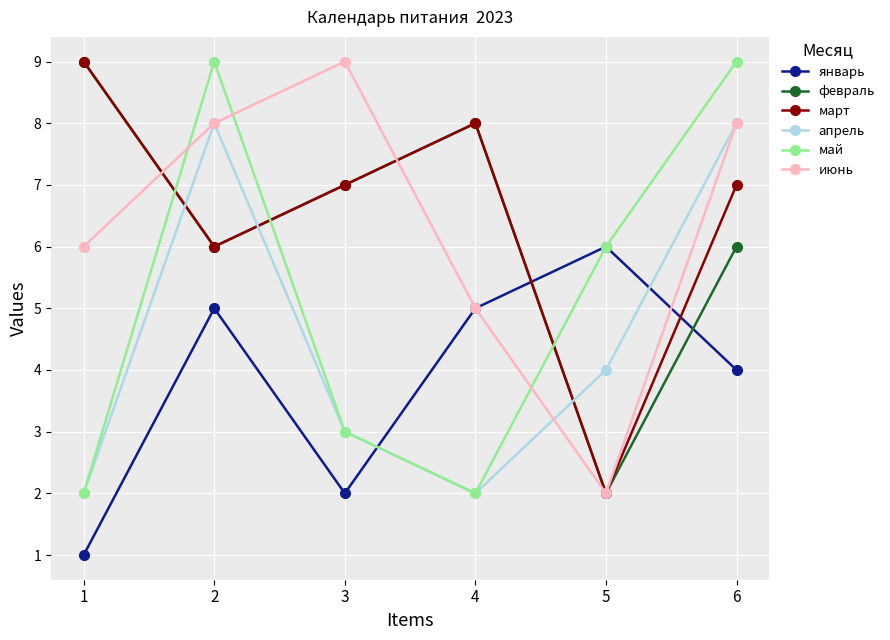

What are all the series names shown in the legend?

январь, февраль, март, апрель, май, июнь